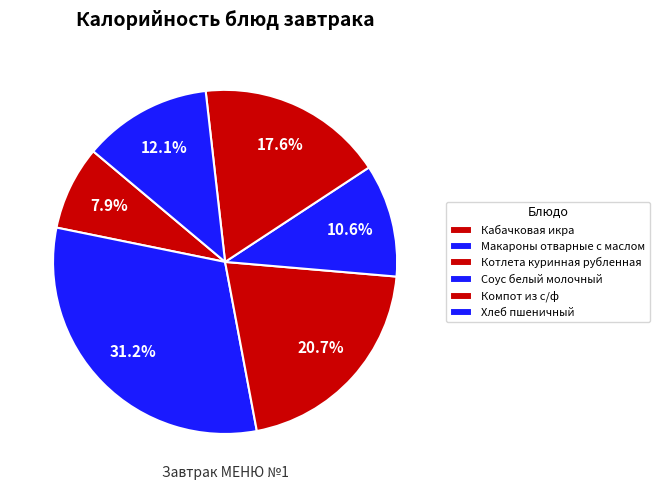

Count the number of slices in the pie.

6